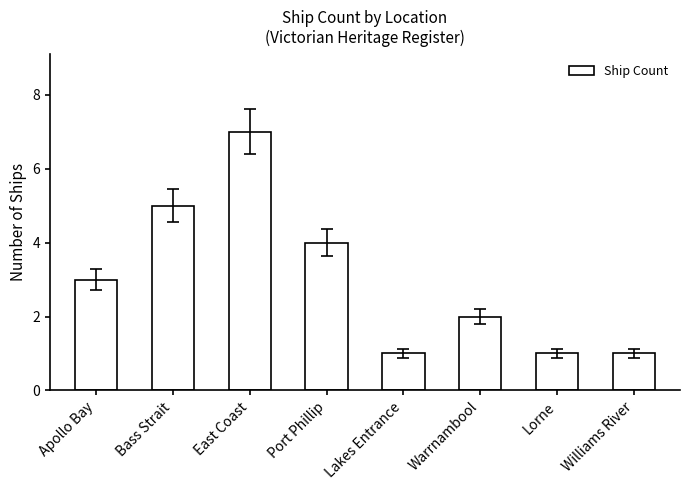

Reading left to right, what are all the values shown in this chart?

3	5	7	4	1	2	1	1